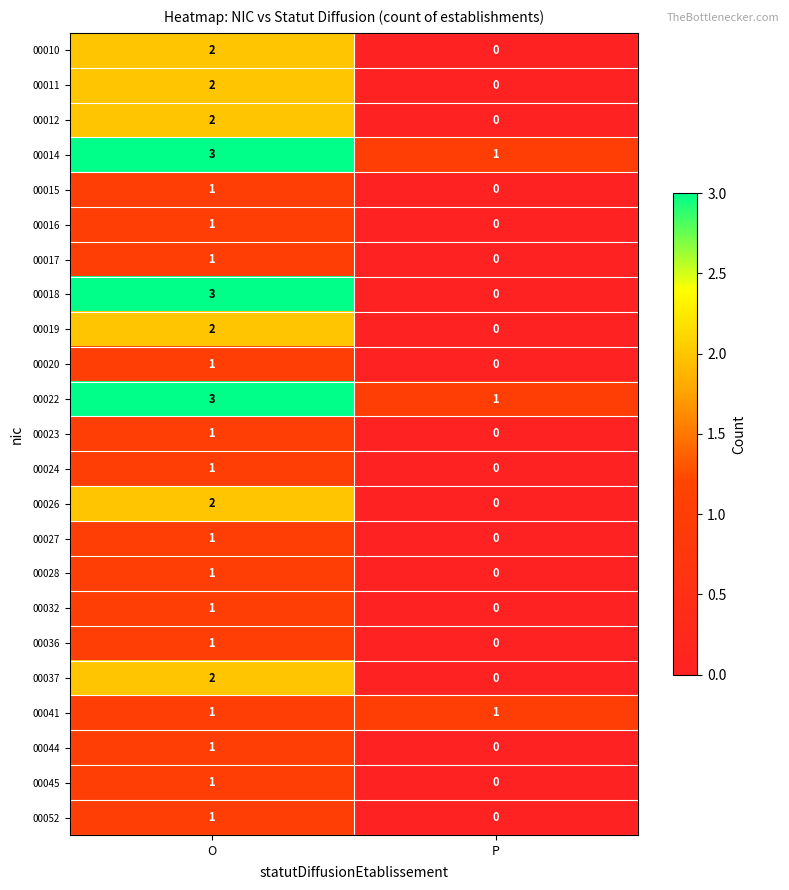

What is the greatest value displayed?

3